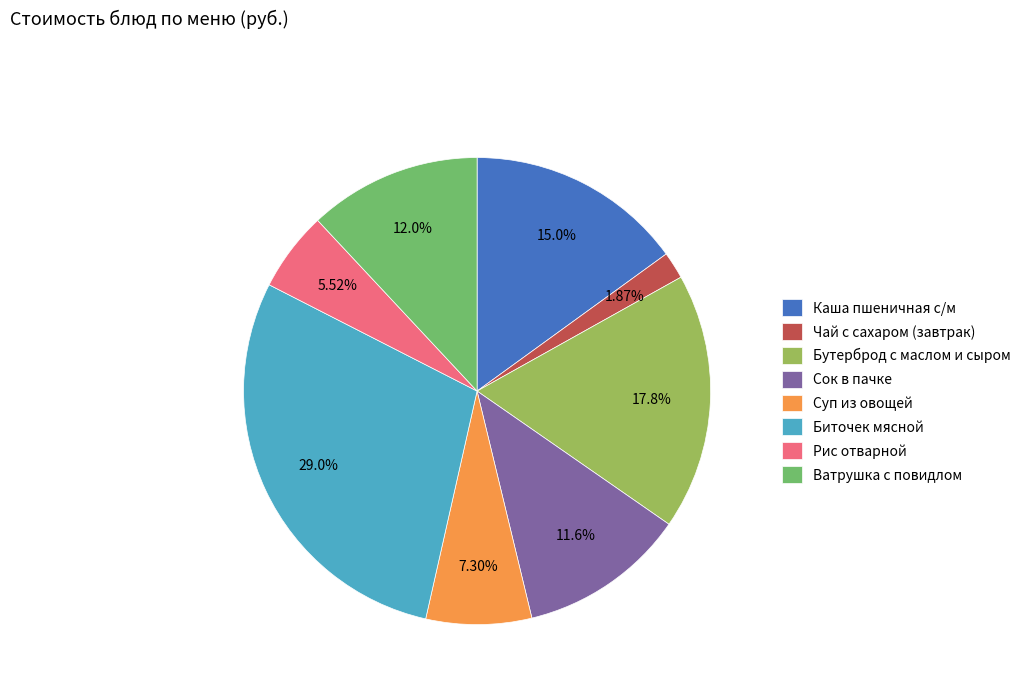

Which has a higher value, Ватрушка с повидлом or Биточек мясной?

Биточек мясной